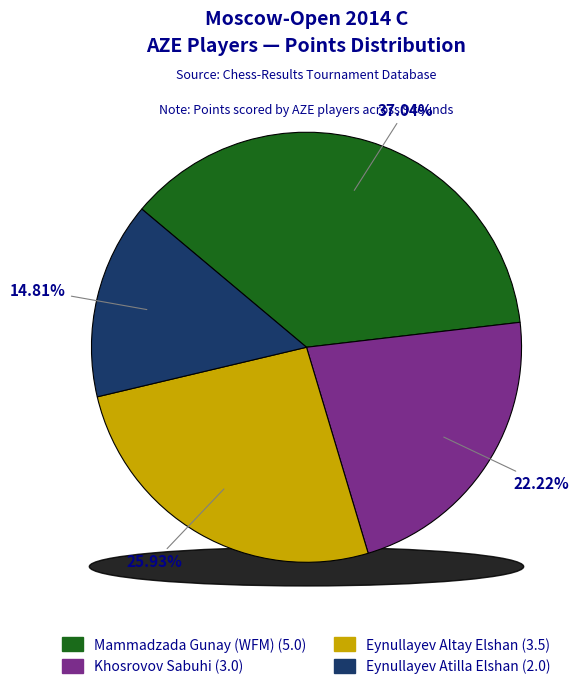

Is it true that Mammadzada Gunay (WFM) is 27% of the pie?

False